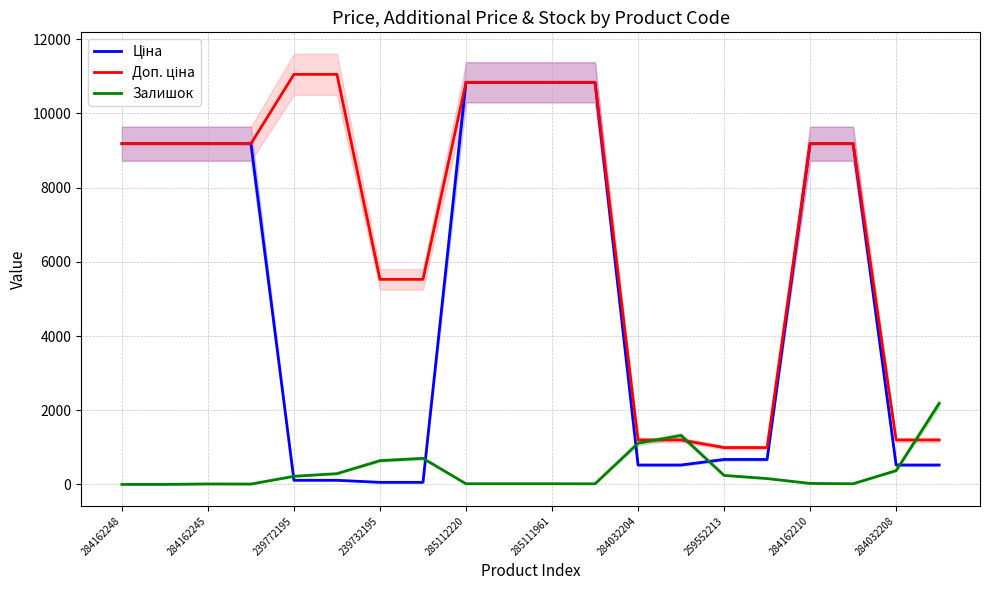

List the series in order of their overall mean, highest first.

Доп. ціна, Ціна, Залишок